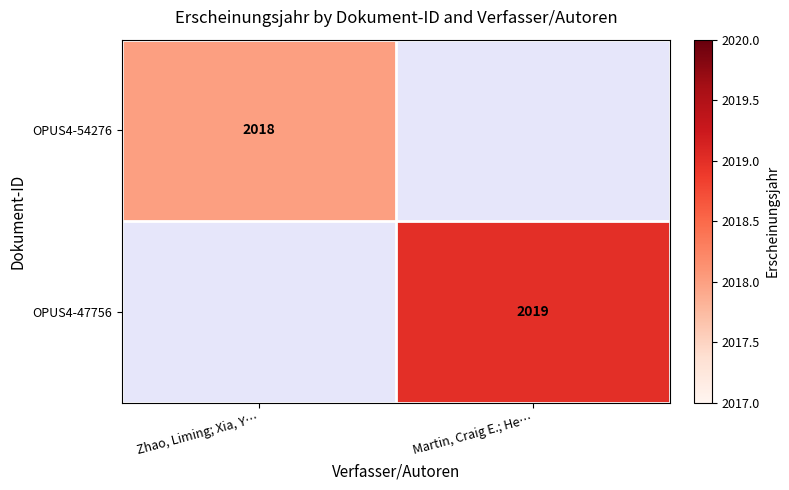

Rank the series by their maximum value, from lowest to highest.

OPUS4-54276, OPUS4-47756